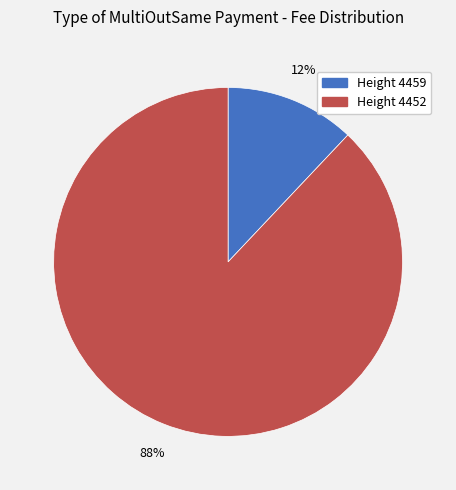

How many segments does this pie chart have?

2